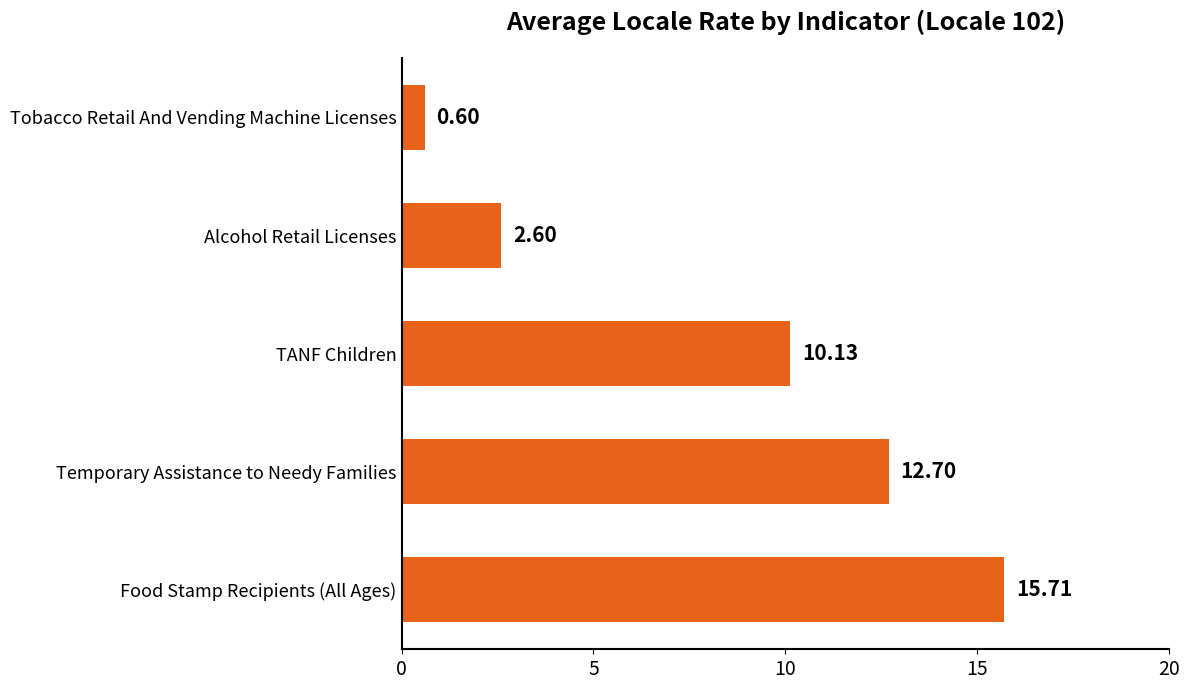

What is the difference between the maximum and minimum values?

15.1